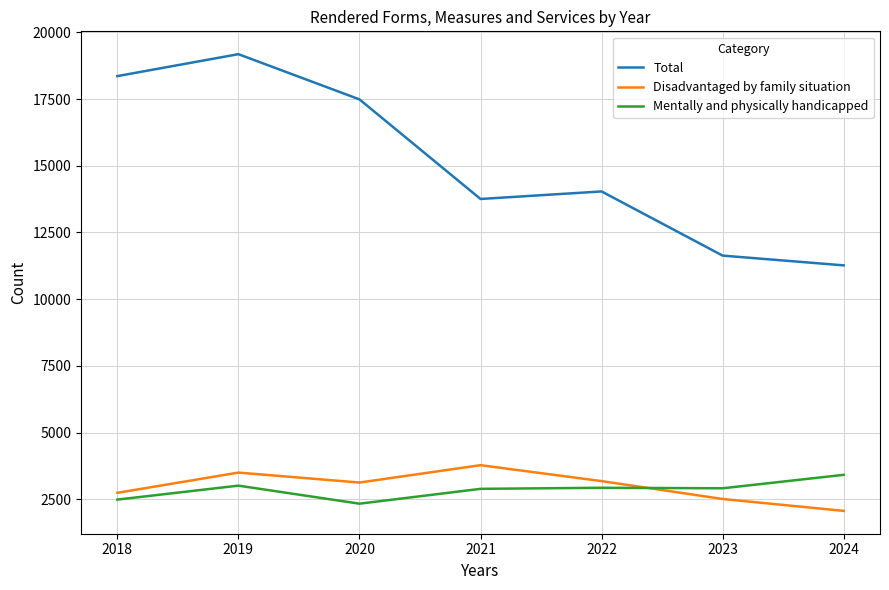

Is it true that Disadvantaged by family situation equals 2147 at 2021?

False